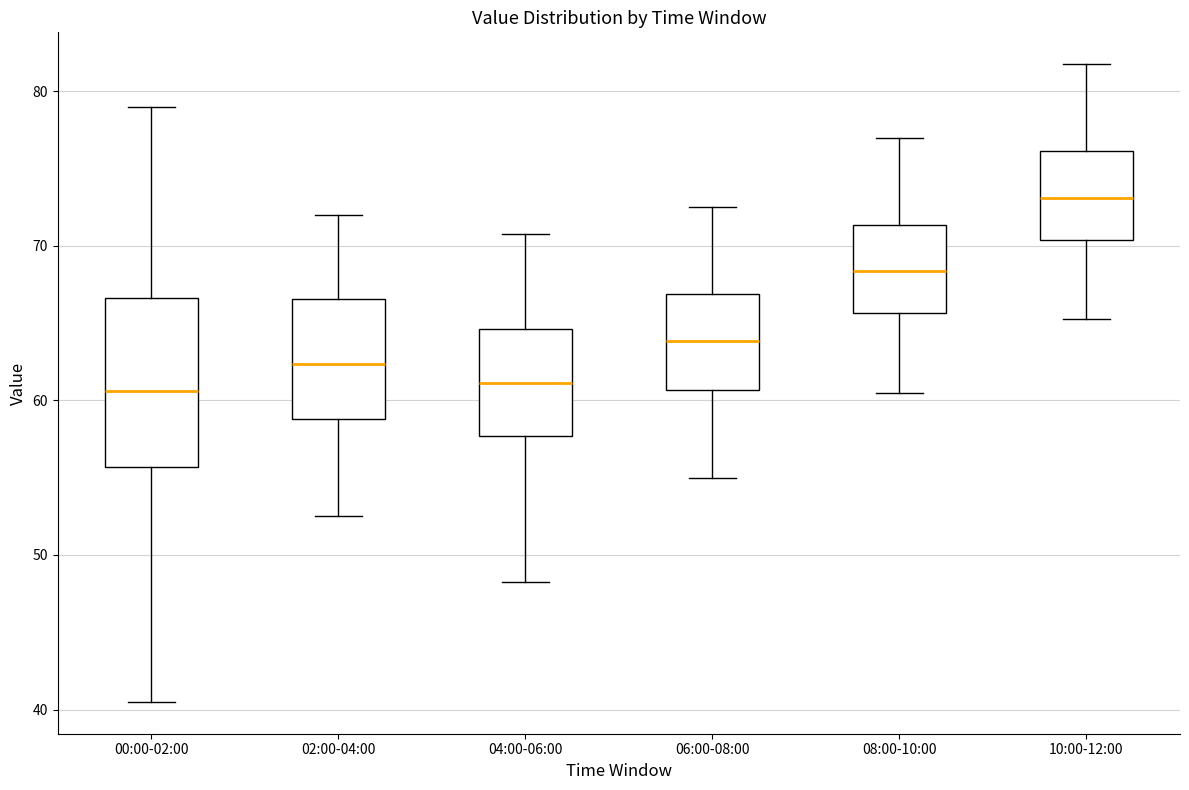

Reading left to right, transcribe this box plot: for each box, give where its median line is, the range the box spans, and where its two whiskers end, as read against the y-axis. The values are not printed on the chart, so give them approximately, as read against the axis.

00:00-02:00: median 61, box 56 to 67, whiskers 41 to 79
02:00-04:00: median 62, box 59 to 67, whiskers 53 to 72
04:00-06:00: median 61, box 58 to 65, whiskers 48 to 71
06:00-08:00: median 64, box 61 to 67, whiskers 55 to 73
08:00-10:00: median 68, box 66 to 71, whiskers 61 to 77
10:00-12:00: median 73, box 70 to 76, whiskers 65 to 82